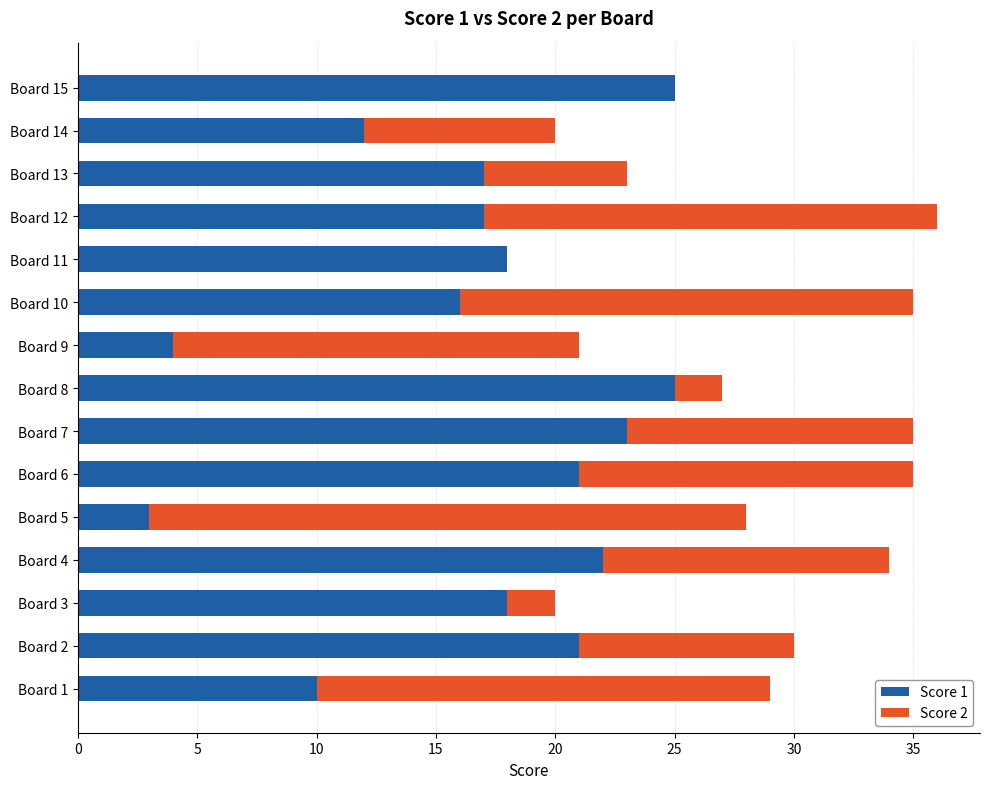

What is the sum of all Score 1 values?

252